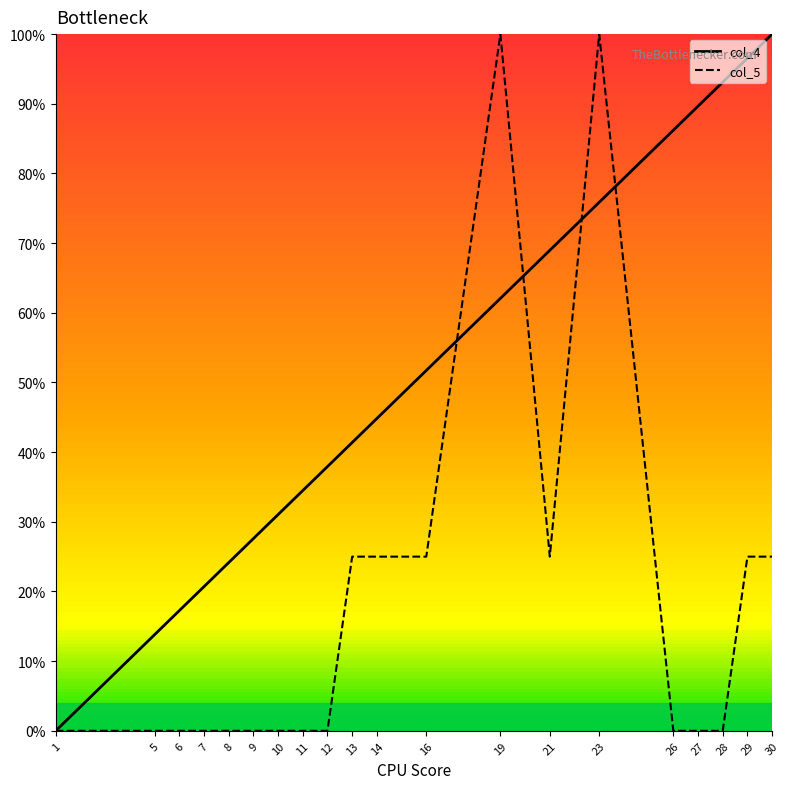

Which label corresponds to the smallest value in the chart?

1